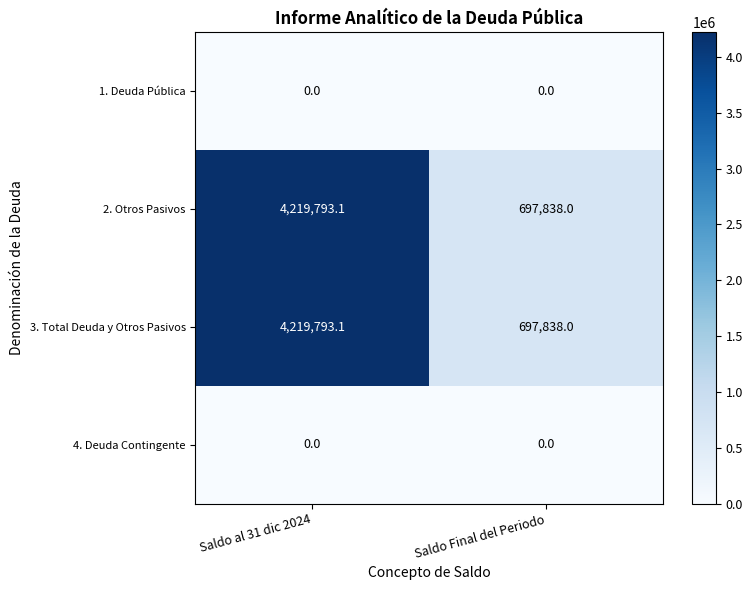

At which category is the sum across all series the highest?

Saldo al 31 dic 2024